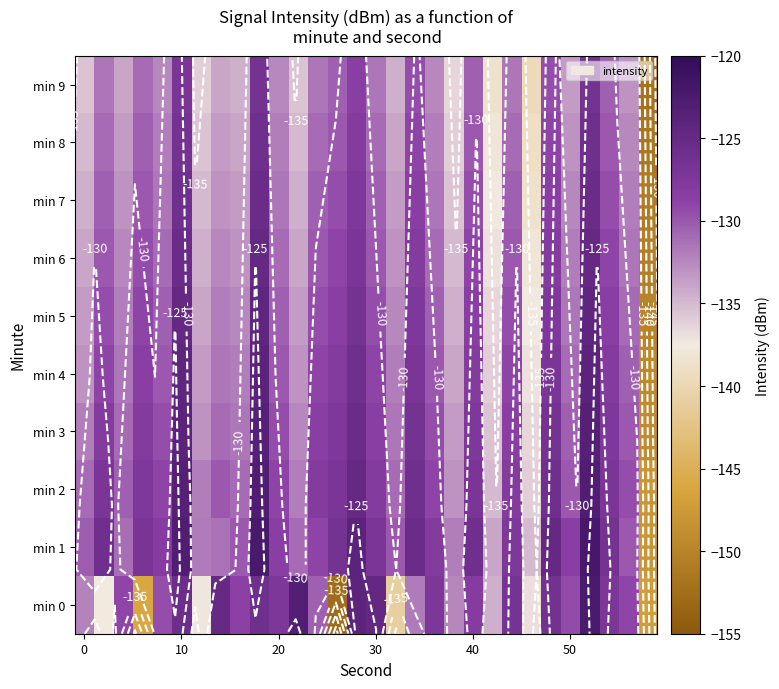

How many data points in min 1 are above -128?

13